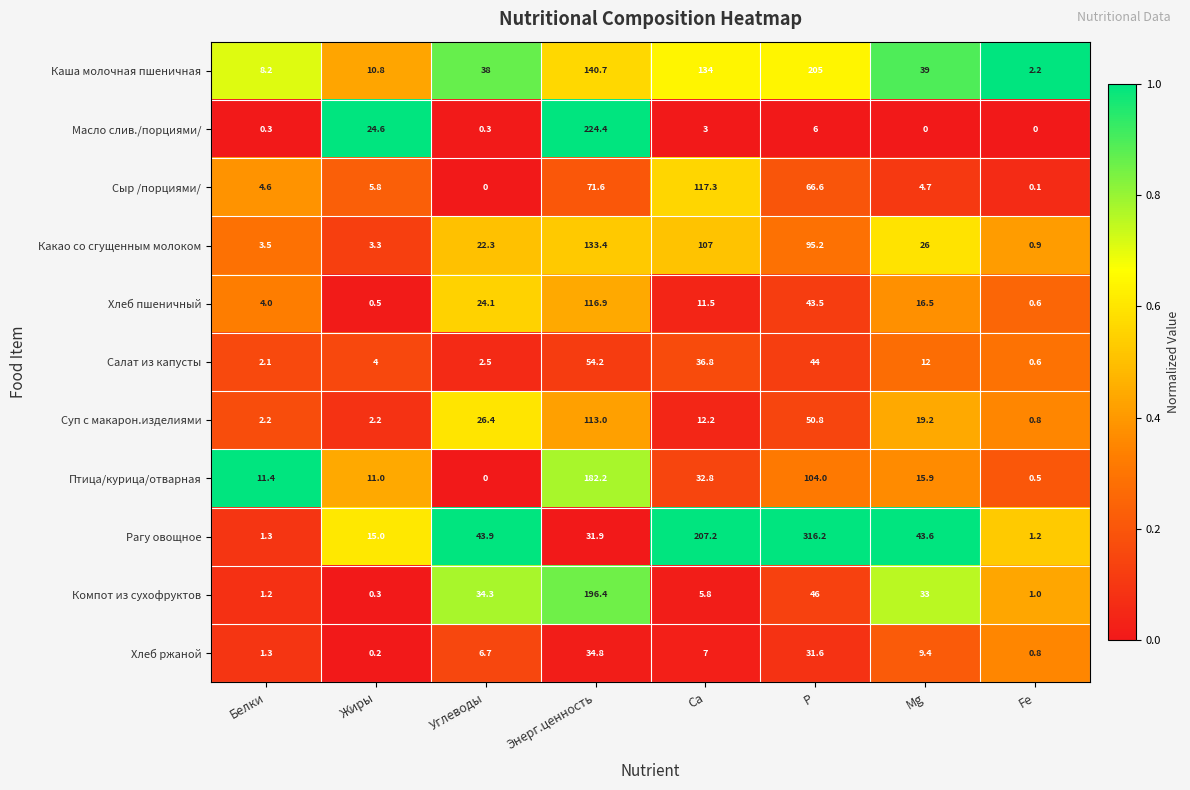

Read the Масло слив./порциями/ value at Энерг.ценность.

224.4